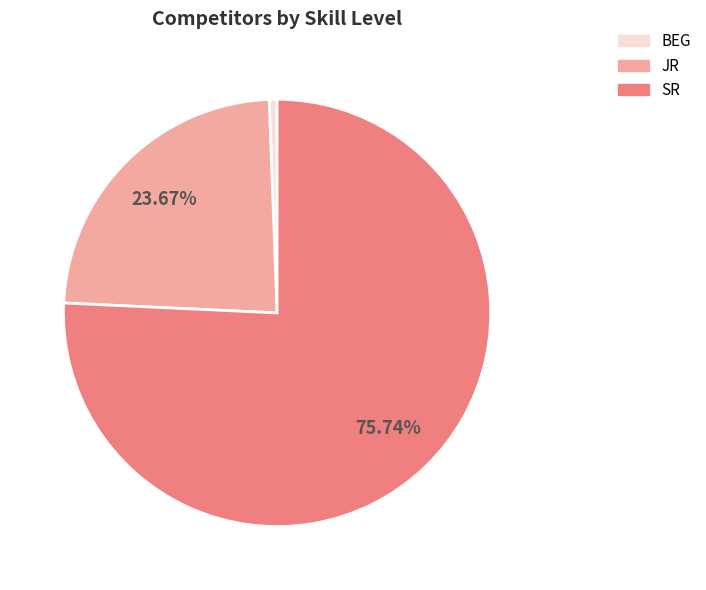

To the nearest percent, what is the difference between the largest and smallest slice percentages?

75%